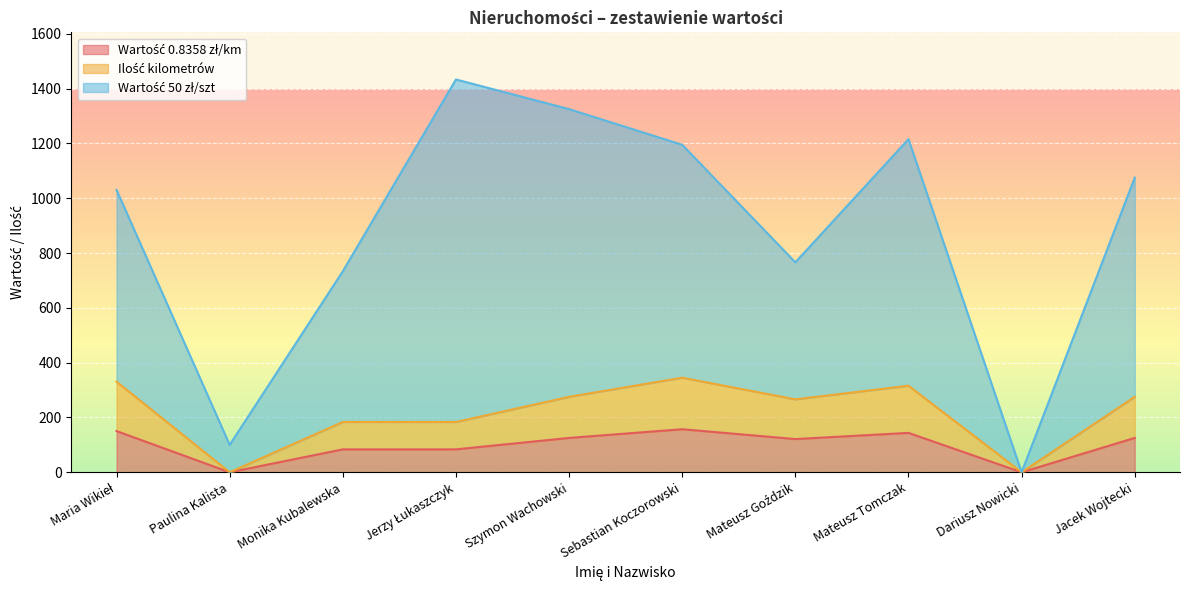

True or false: Wartość 50 zł/szt has a value of 706.0 at Mateusz Tomczak.

False